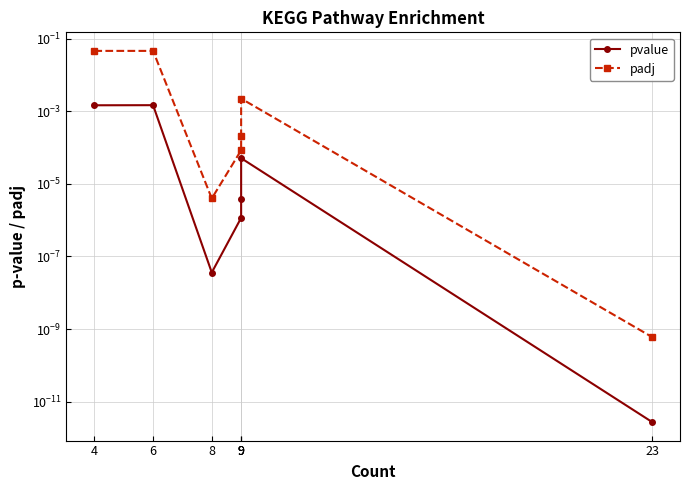

At which label is pvalue closest to 0?

23